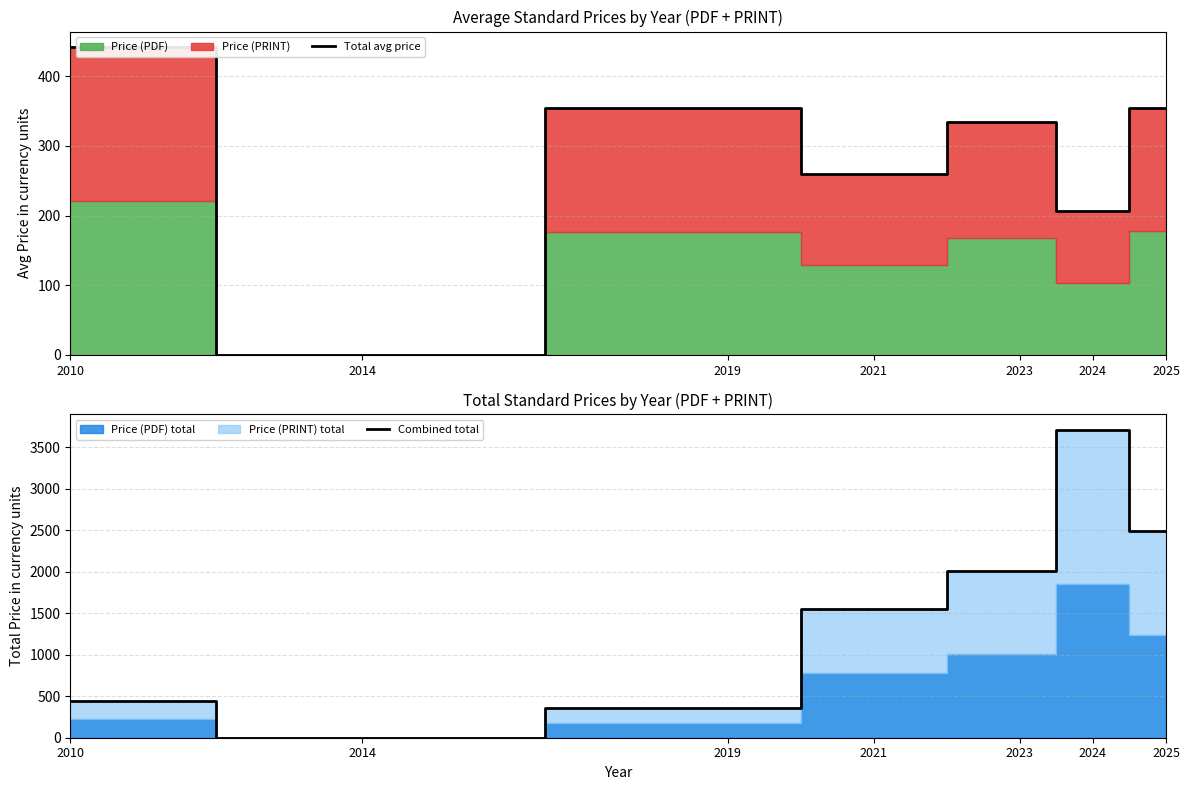

Where does the Combined total series first go above 1554?

2023